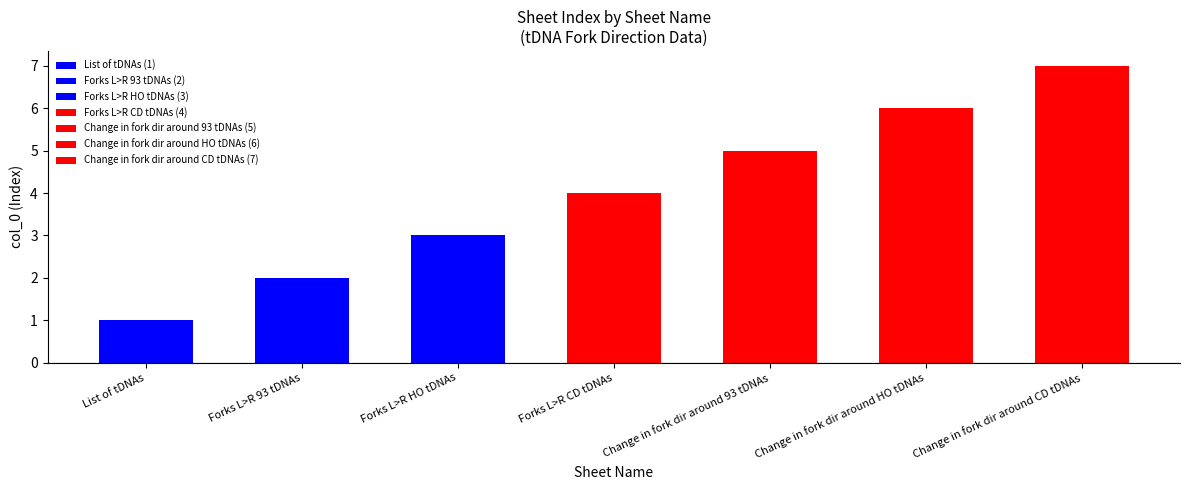

What is the difference between the second highest and second lowest values?

4